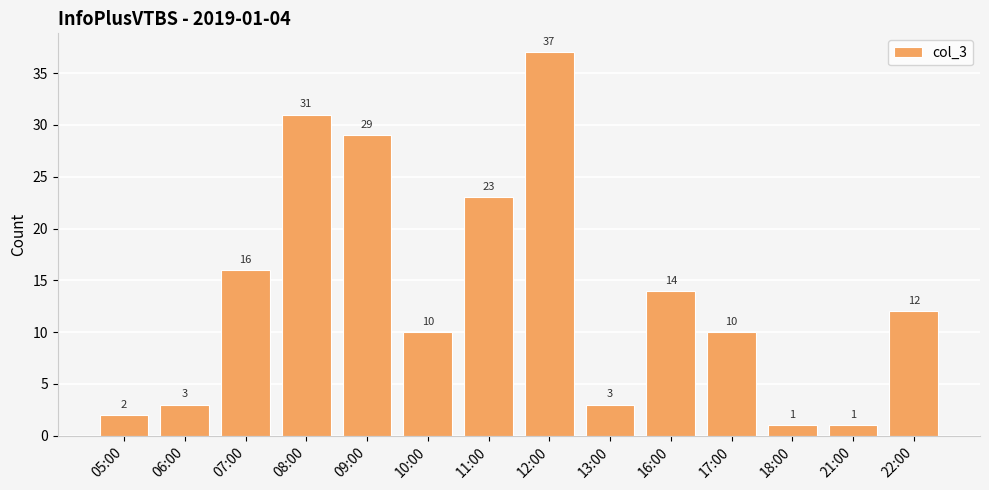

What is the difference between the values at 16:00 and 11:00?

9